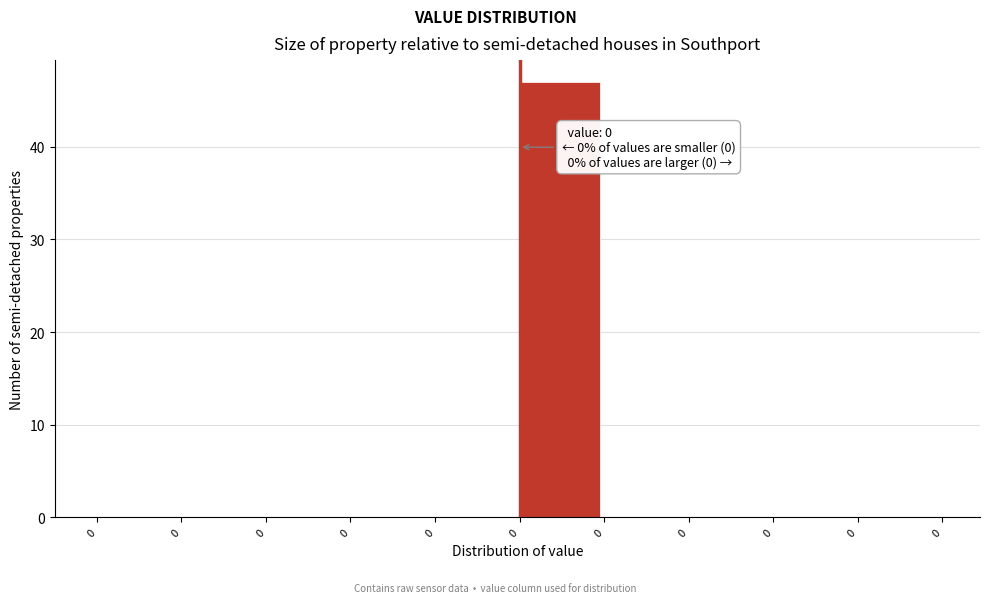

Count the number of data series in this chart.

1